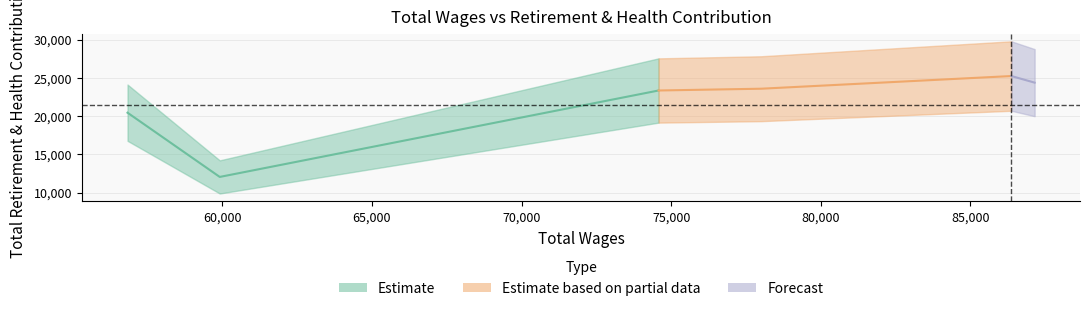

Read the value at 74577.0.

23340